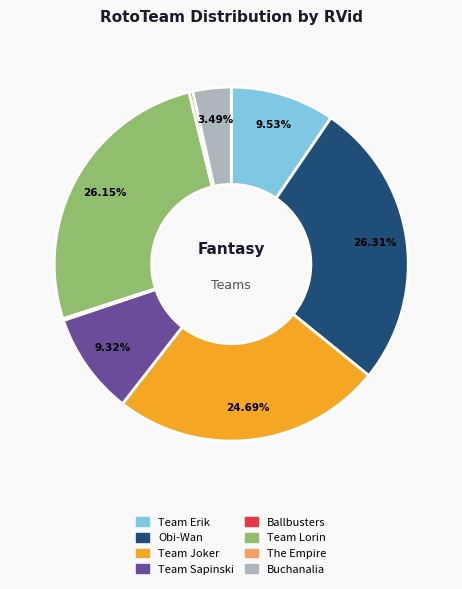

To the nearest percent, what is the difference between the largest and smallest slice percentages?

26%